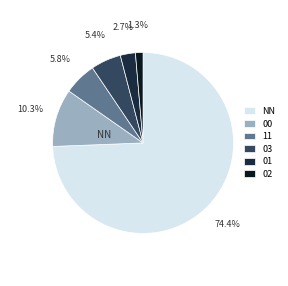

The 01 slice represents 10% of the pie. True or false?

False